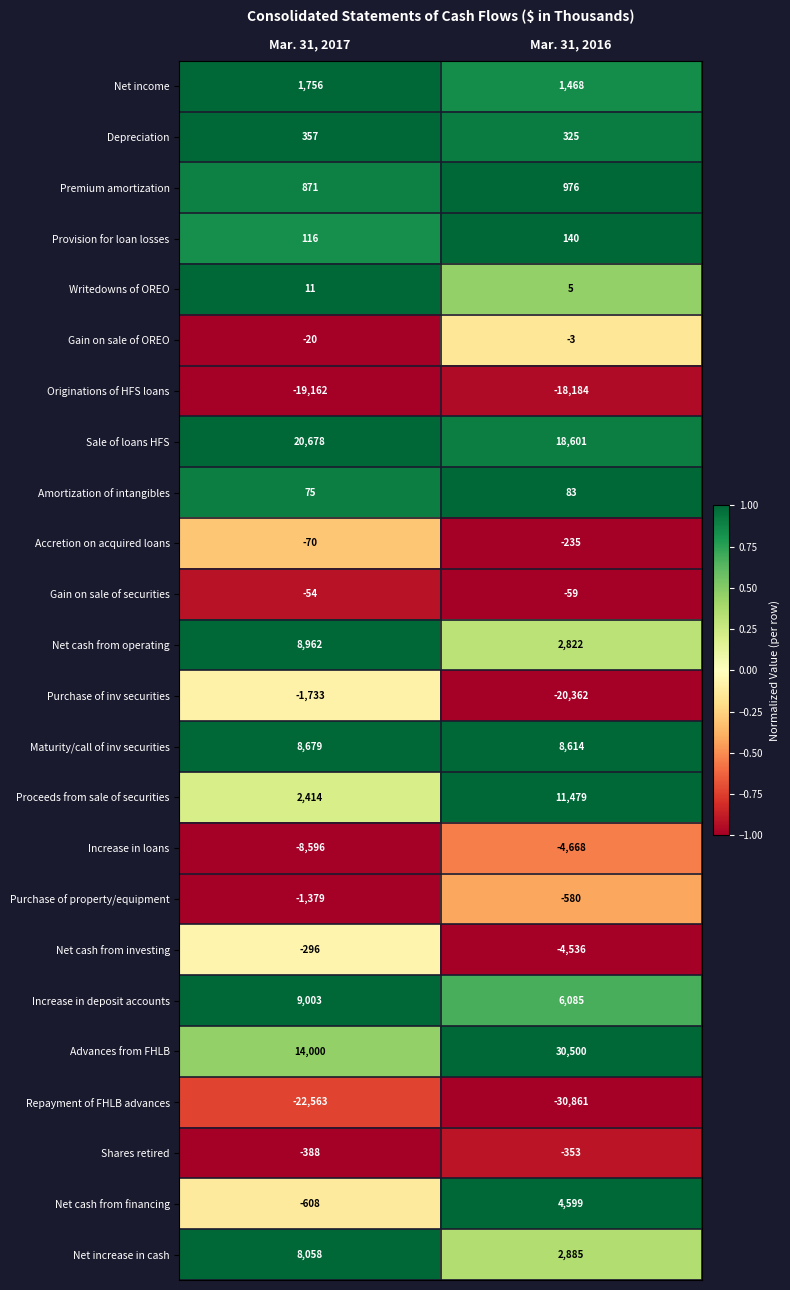

What is the approximate value of Purchase of inv securities at Mar. 31, 2016, to the nearest 100?

-20400